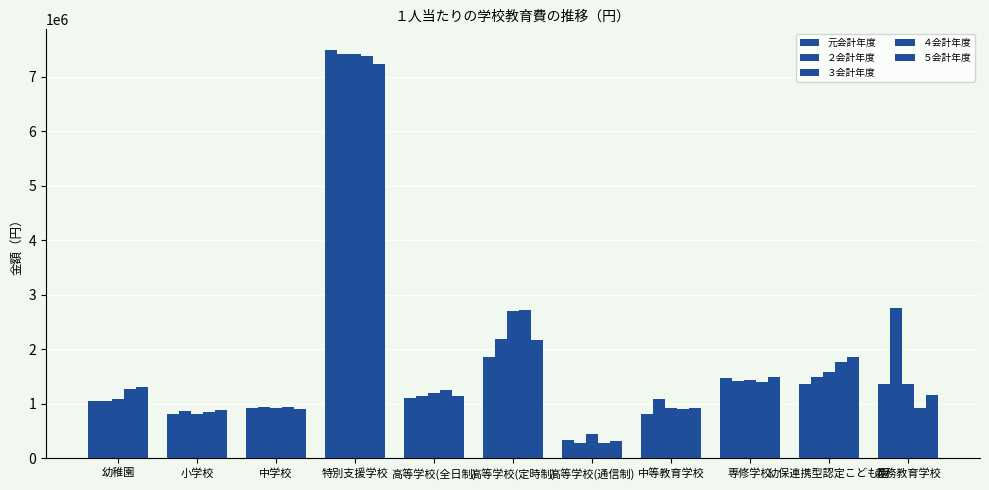

At which label does 元会計年度 reach its peak?

特別支援学校